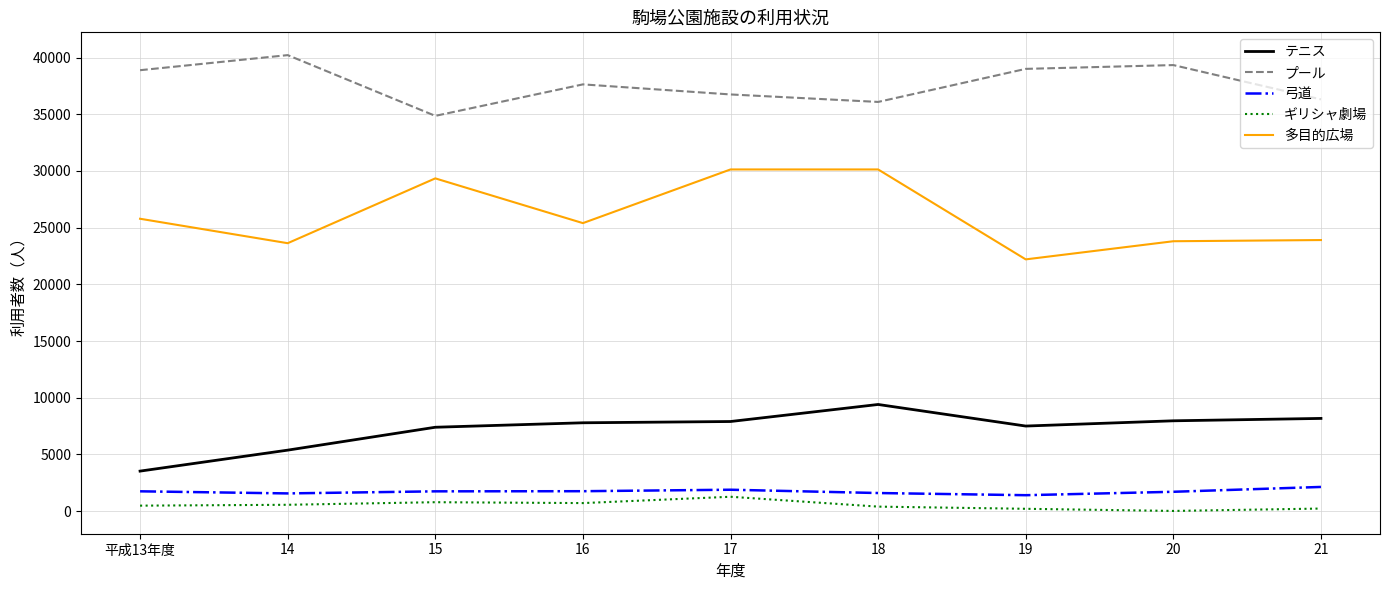

What is the greatest value displayed?

40219